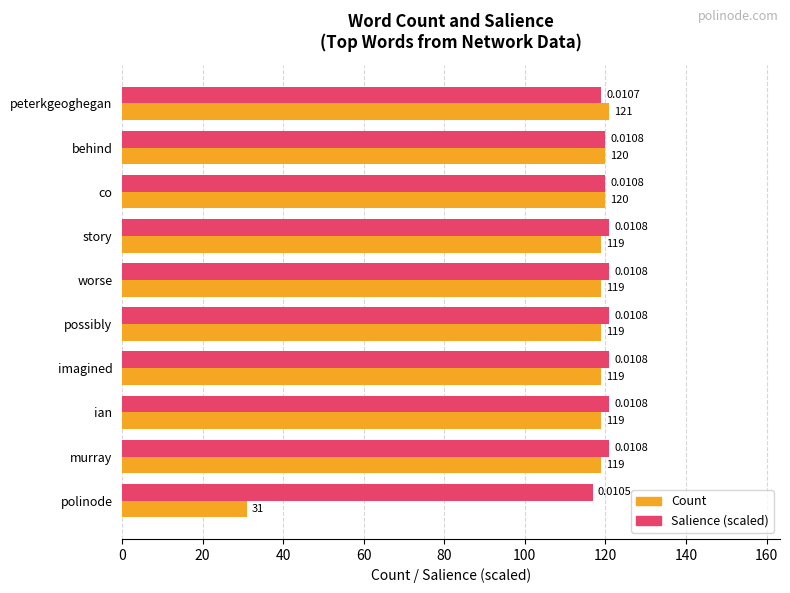

What is the difference between the Count values at peterkgeoghegan and imagined?

2.0